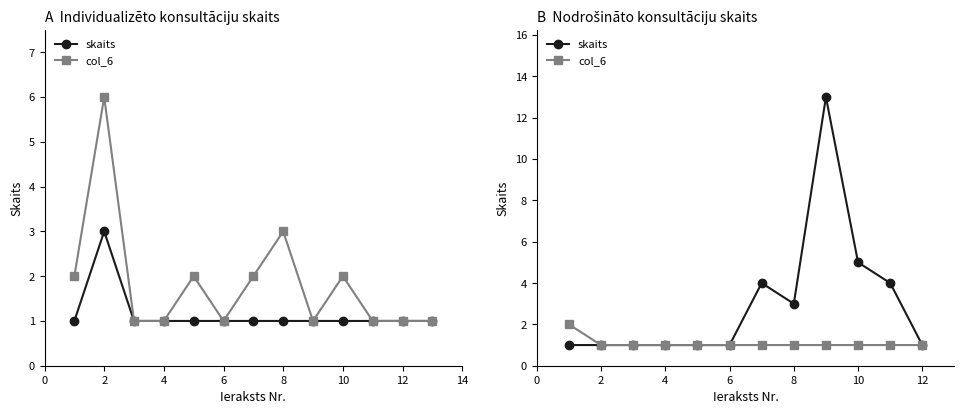

What is the greatest value displayed?

13